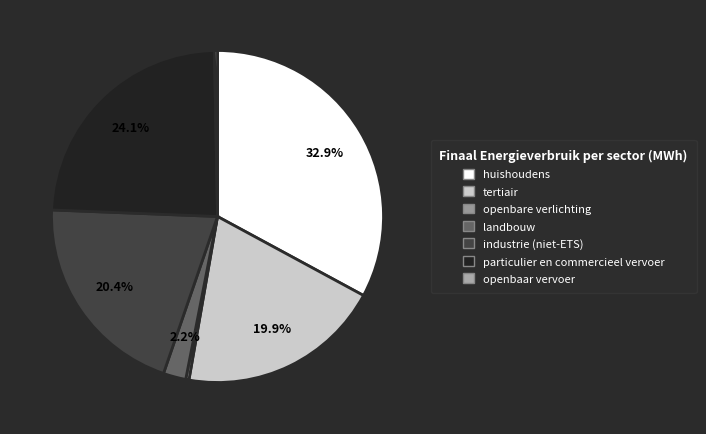

Is it true that openbare verlichting is 1% of the pie?

False